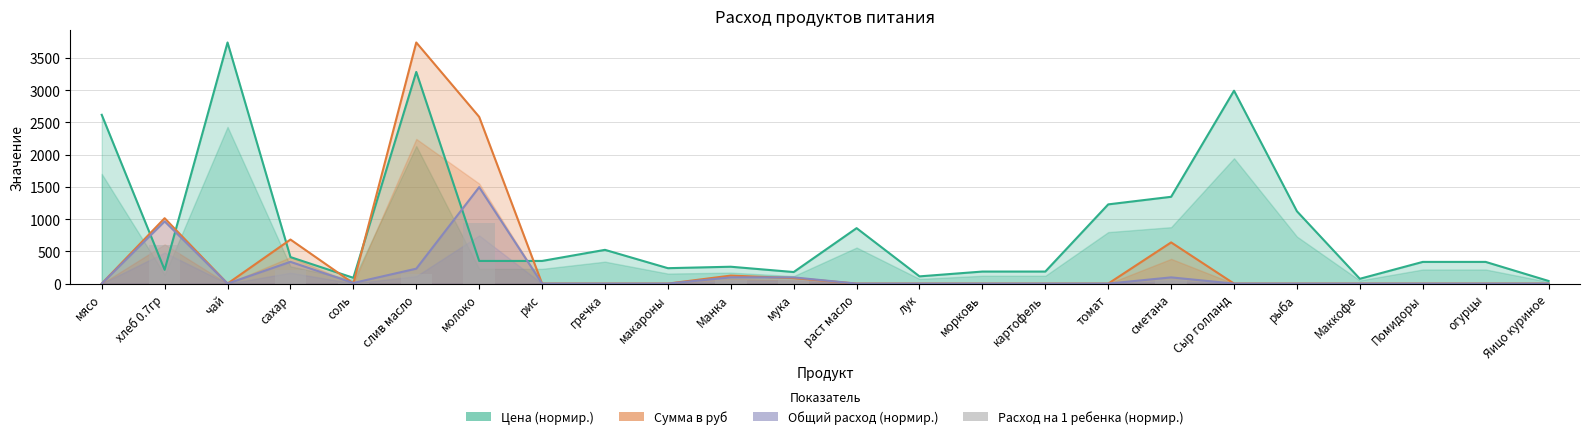

What is the difference between the highest and lowest values at мясо?

2617.5